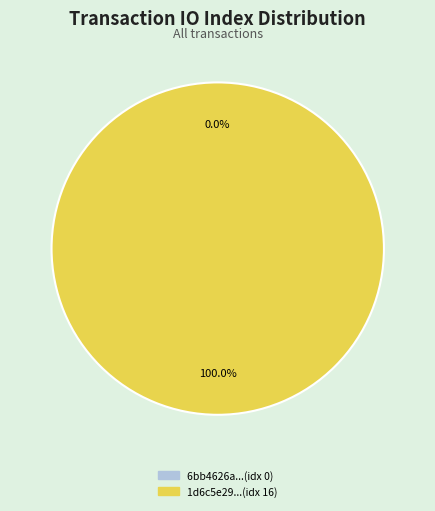

Count the number of slices in the pie.

2